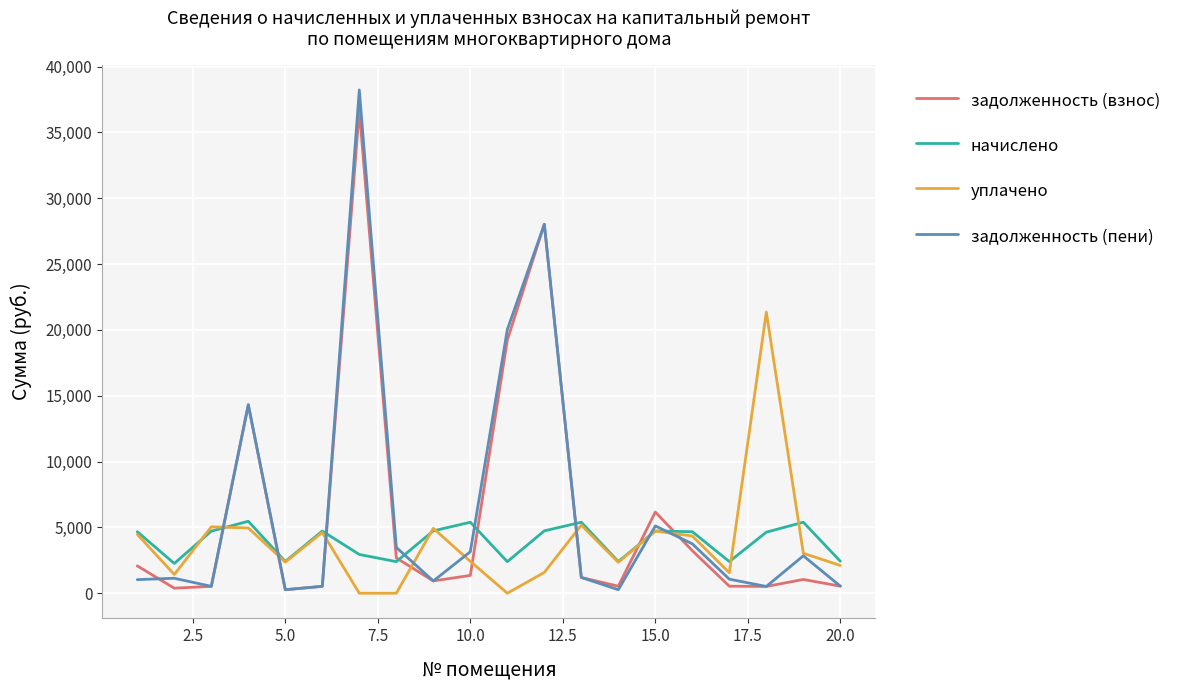

What is the maximum value for задолженность (пени)?

38230.4